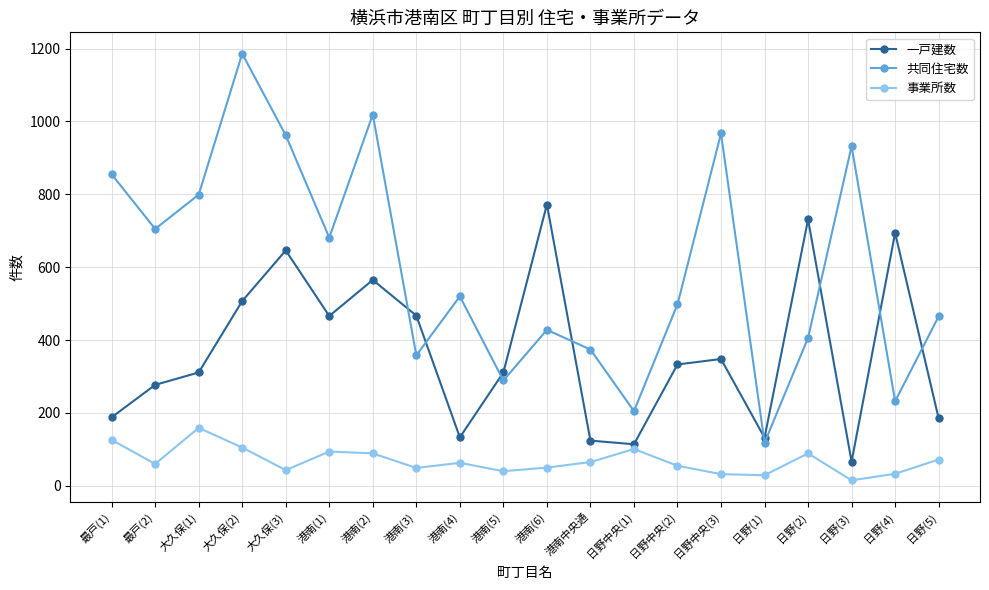

In 共同住宅数, how many points are lower than both neighbors (excluding endpoints)?

7